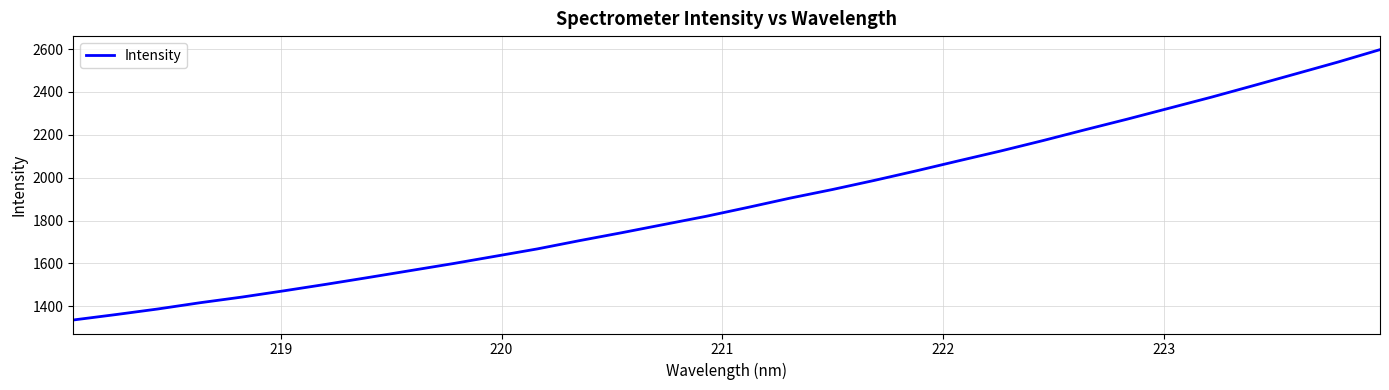

What is the sum of all values?

60325.4